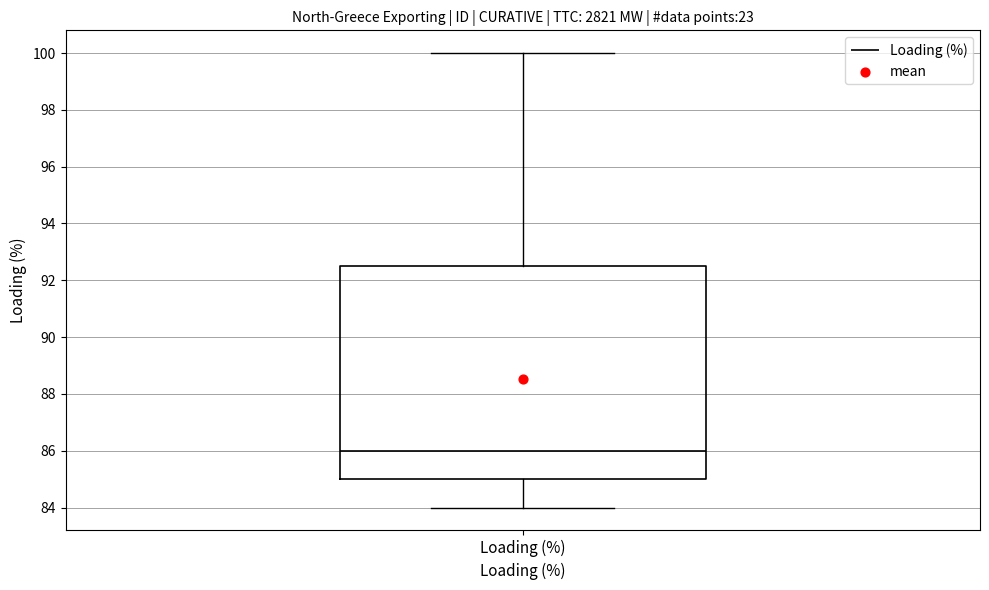

Transcribe this box plot: give where the median line is, the range the box spans, and where the two whiskers end, as read against the y-axis. The values are not printed on the chart, so give them approximately, as read against the axis.

median 86.0, box 85.0 to 92.6, whiskers 84.0 to 100.0